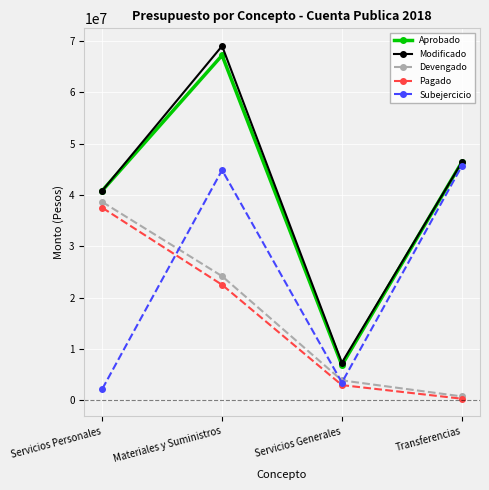

What is the label of the 4th point from the left?

Transferencias